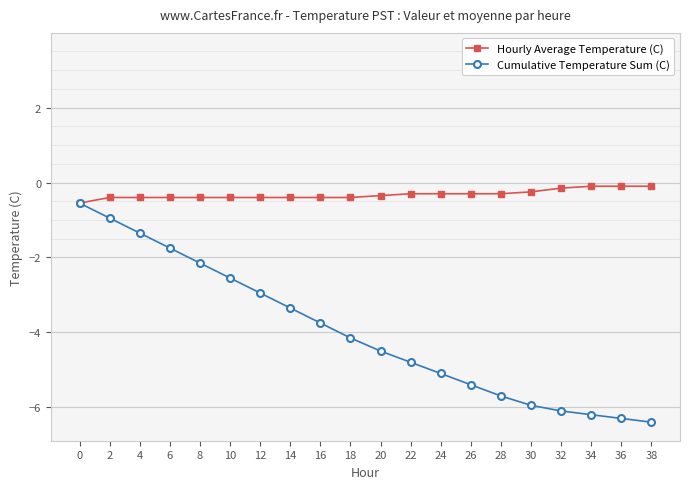

Which series has the widest spread of values?

Cumulative Temperature Sum (C)